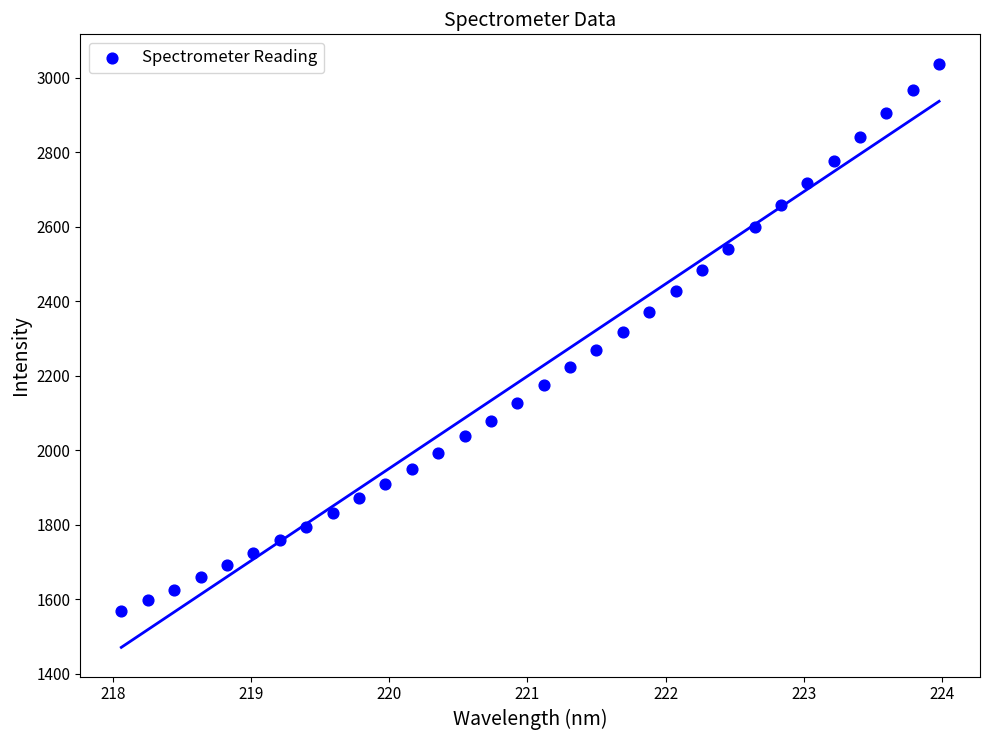

What is the range of Y values (max minus min)?

1470.5